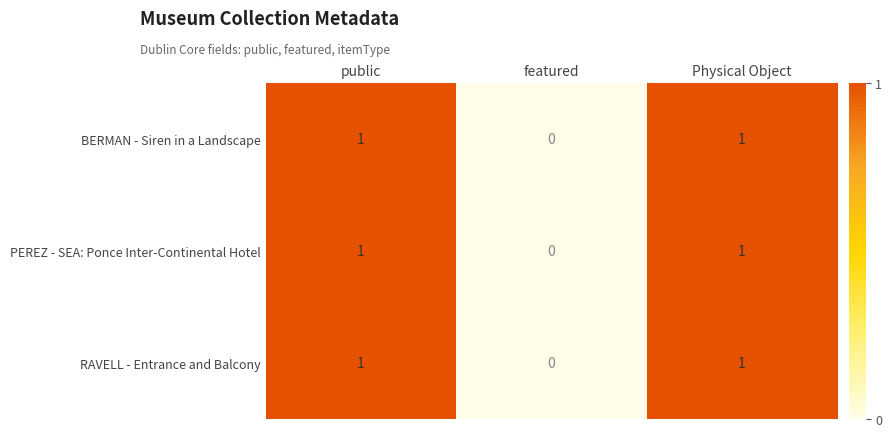

The PEREZ - SEA: Ponce Inter-Continental Hotel series shows 1 at public. True or false?

True